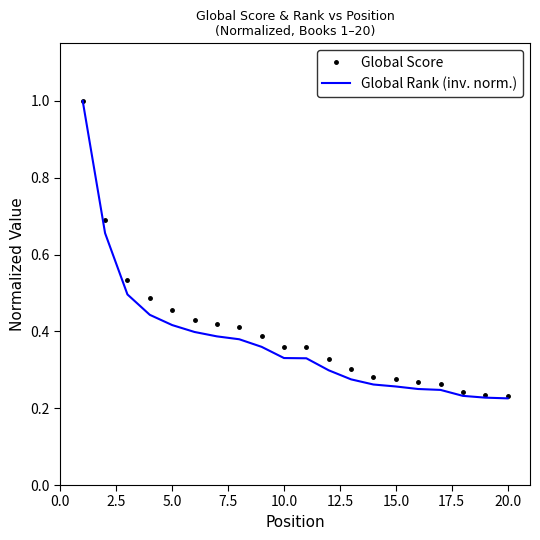

What is the greatest value displayed?

1.0